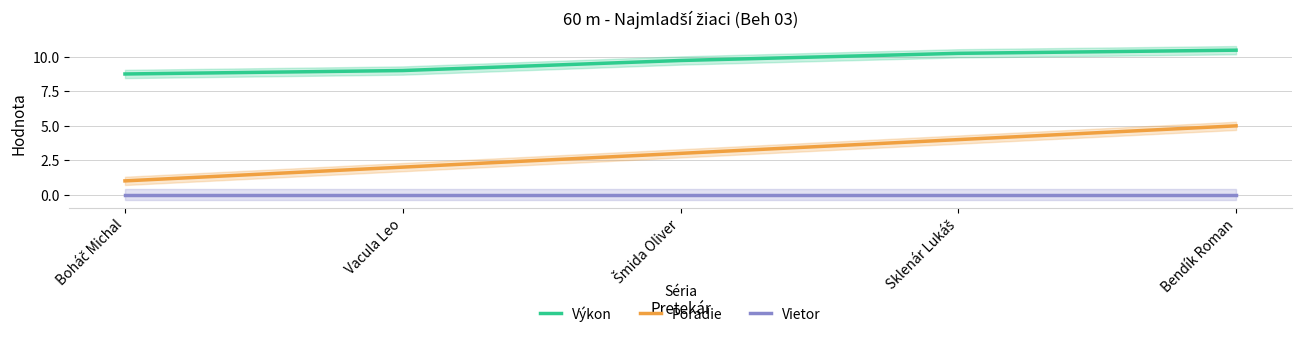

What is the total value across all series at Bendík Roman?

15.5